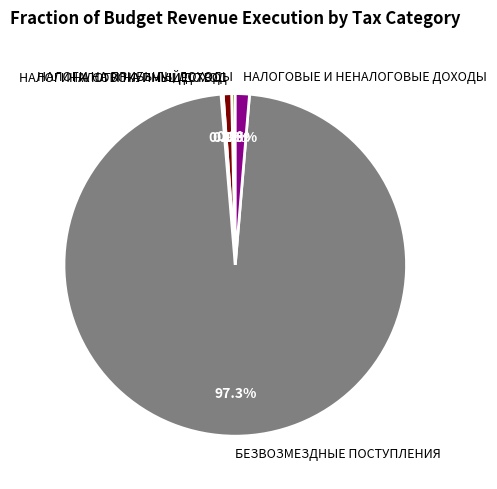

What is the total percentage of НАЛОГИ НА СОВОКУПНЫЙ ДОХОД and НАЛОГИ НА ПРИБЫЛЬ, ДОХОДЫ?

1.1%